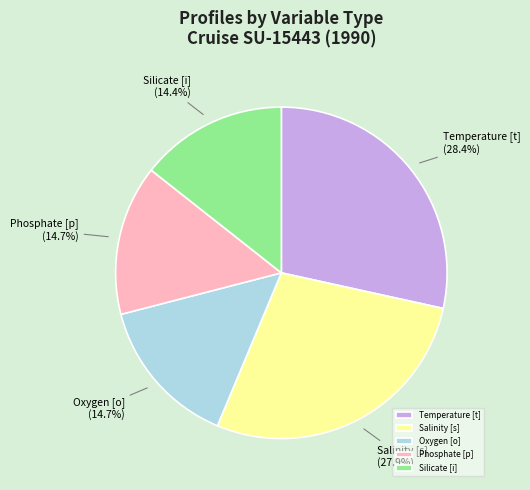

Which slice is the largest?

Temperature [t]